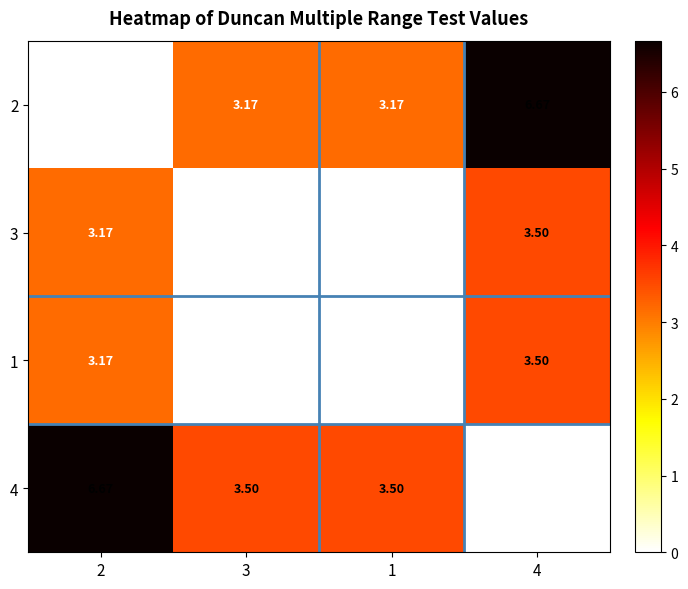

Reading left to right, list all the values displayed in this chart.

2: 2=0.0	3=3.2	1=3.2	4=6.7
3: 2=3.2	3=0.0	1=0.0	4=3.5
1: 2=3.2	3=0.0	1=0.0	4=3.5
4: 2=6.7	3=3.5	1=3.5	4=0.0